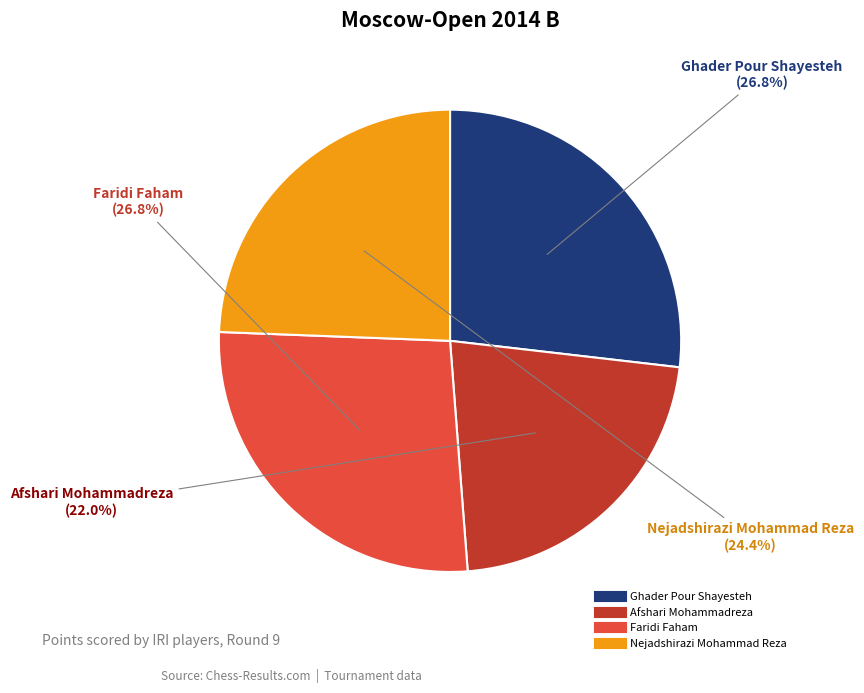

What percentage is NOT represented by Ghader Pour Shayesteh?

73.2%